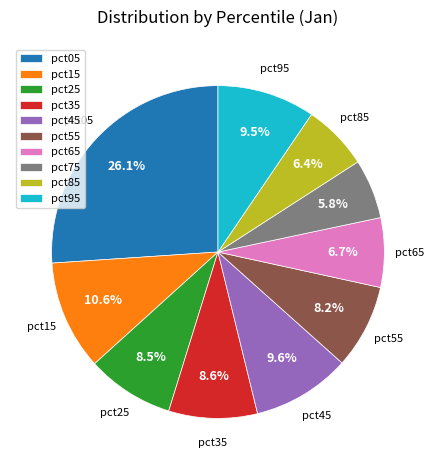

Which slice is the smallest?

pct75